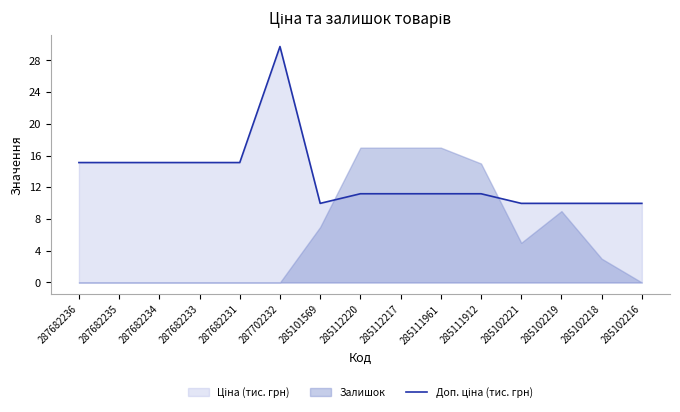

At which category does the data reach its first local valley?

285101569